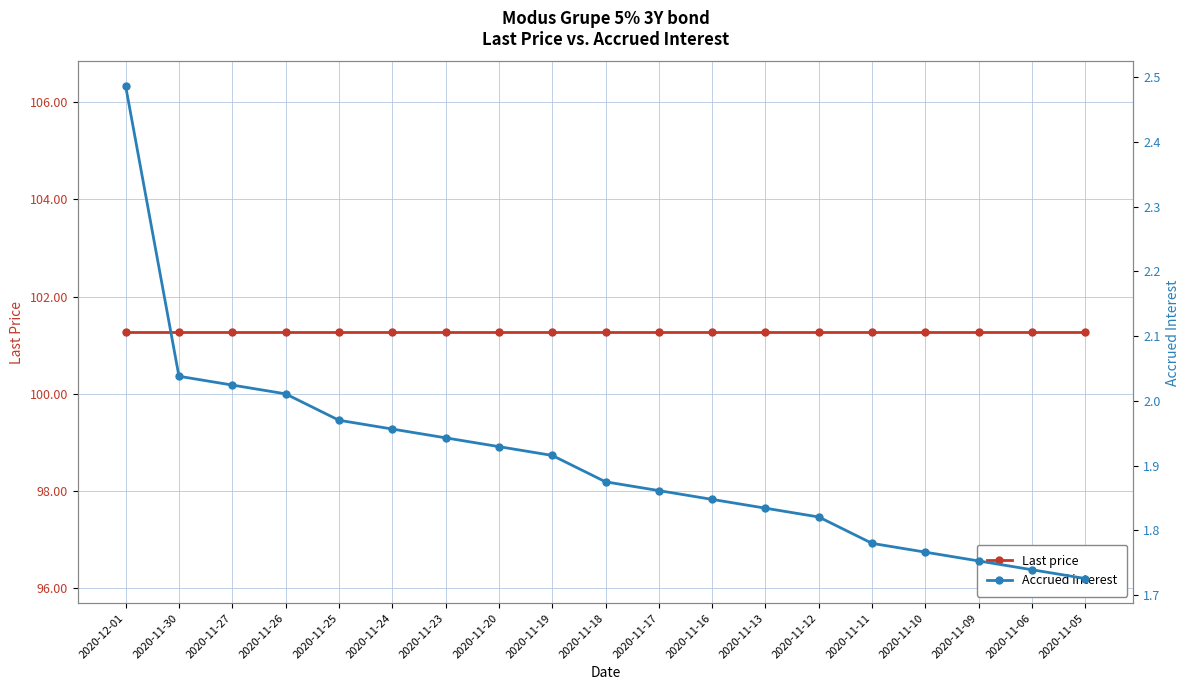

True or false: Last price and Accrued interest intersect in this chart.

False